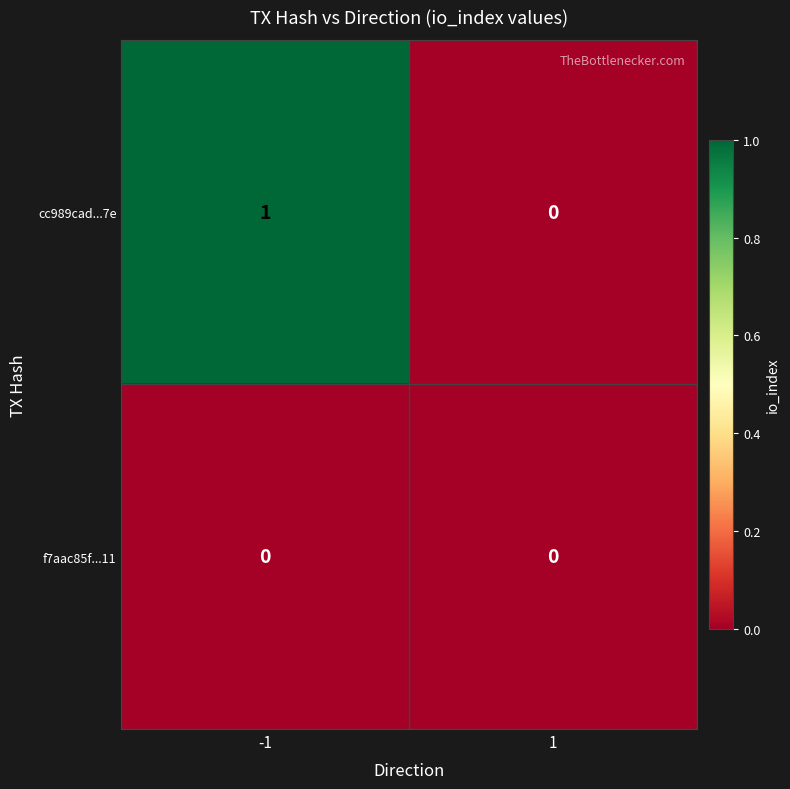

Is it true that f7aac85f...11 equals 0 at 1?

True